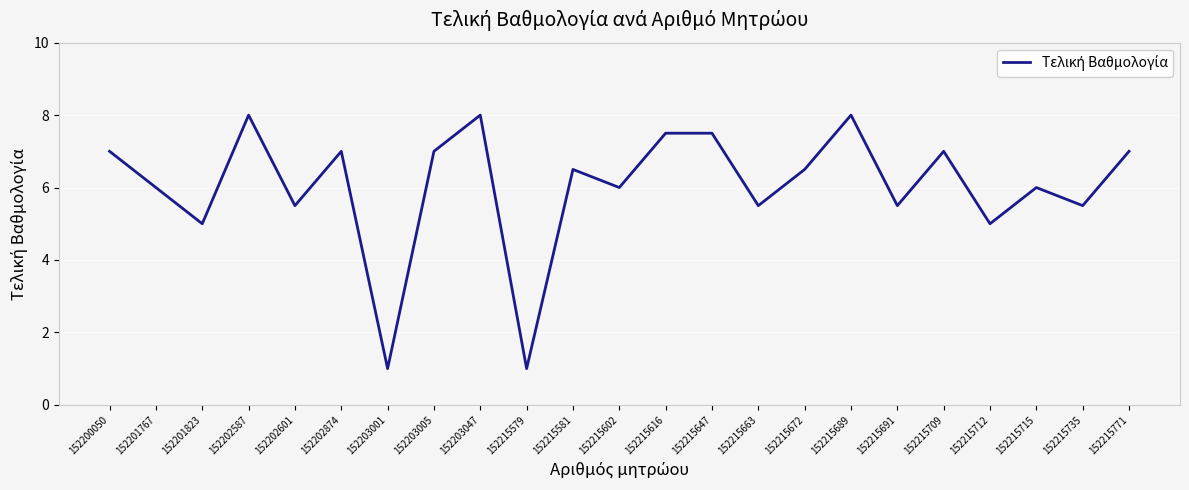

What is the minimum value shown in the chart?

1.0